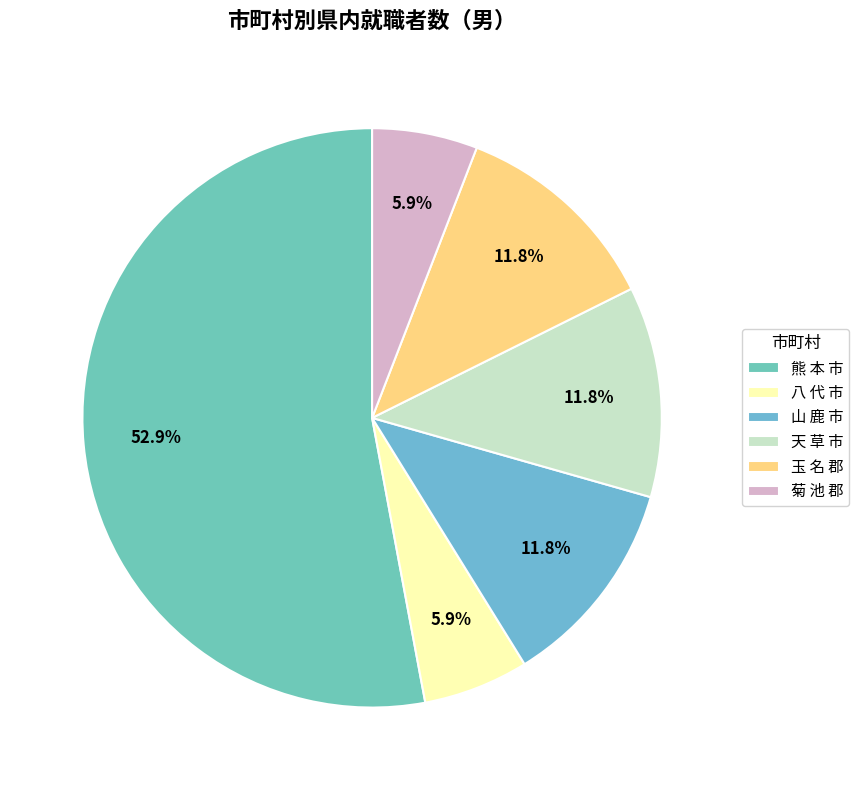

How many slices are in this pie chart?

6